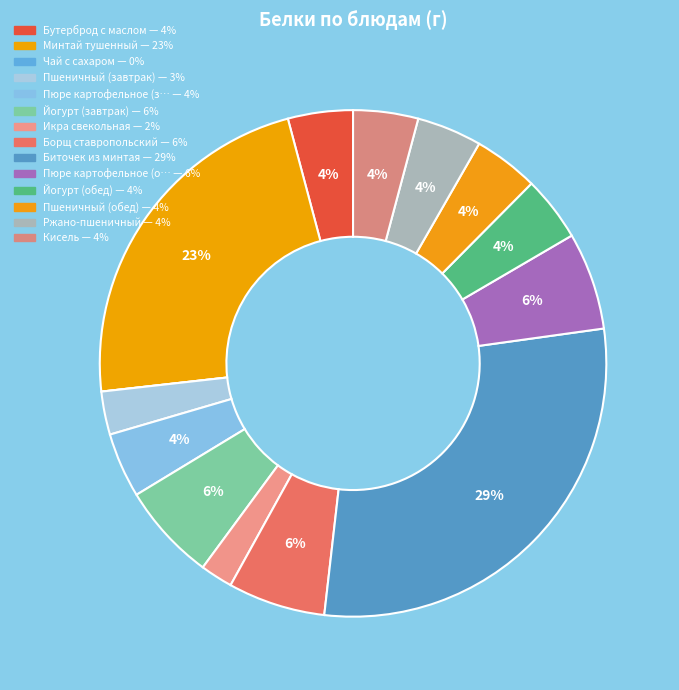

Count the number of slices in the pie.

14